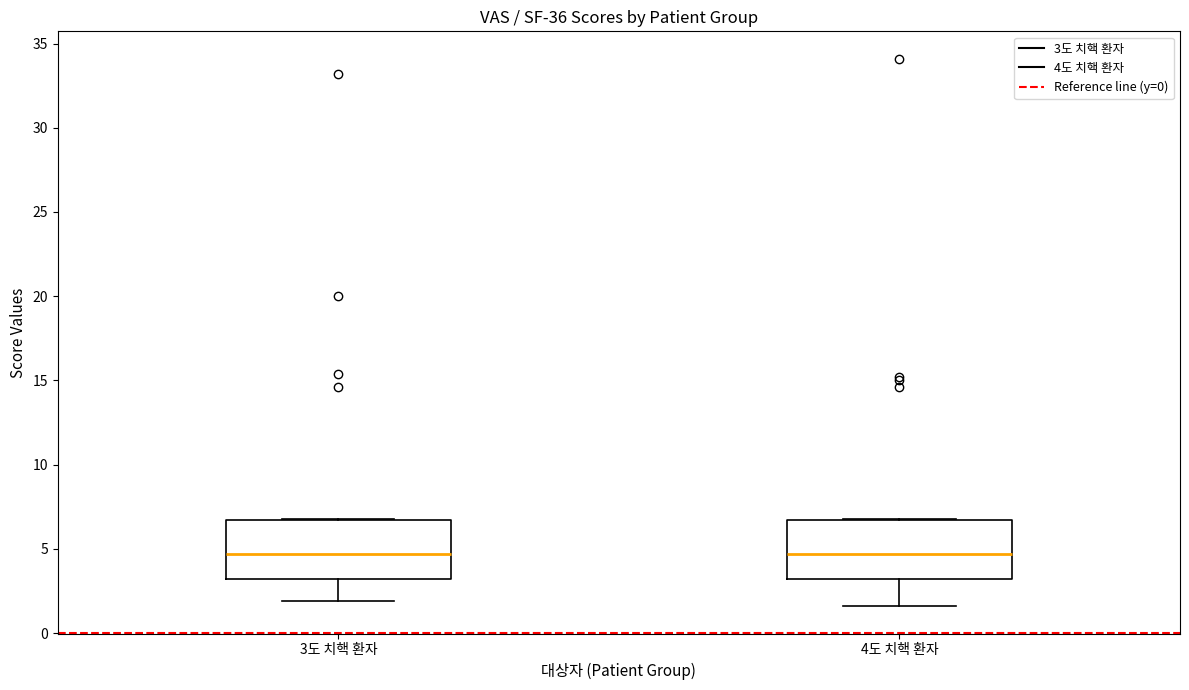

Reading left to right, transcribe this box plot: for each box, give where its median line is, the range the box spans, and where its two whiskers end, as read against the y-axis. The values are not printed on the chart, so give them approximately, as read against the axis.

3도 치핵 환자: median 4.5, box 3.0 to 6.5, whiskers 2.0 to 7.0
4도 치핵 환자: median 4.5, box 3.0 to 6.5, whiskers 1.5 to 7.0